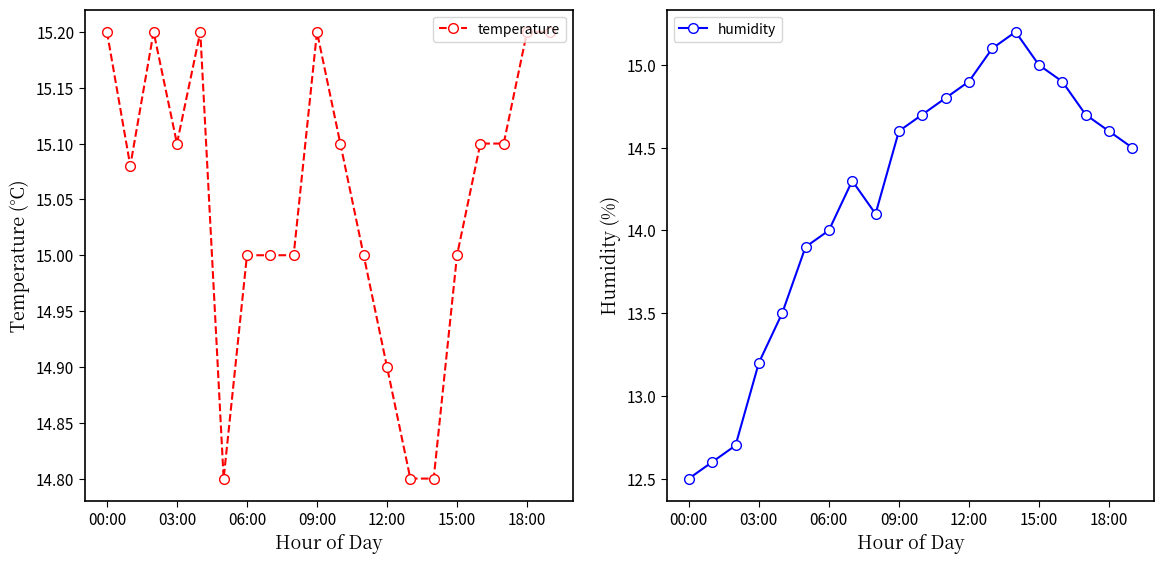

What is the sum of all humidity values?

283.8